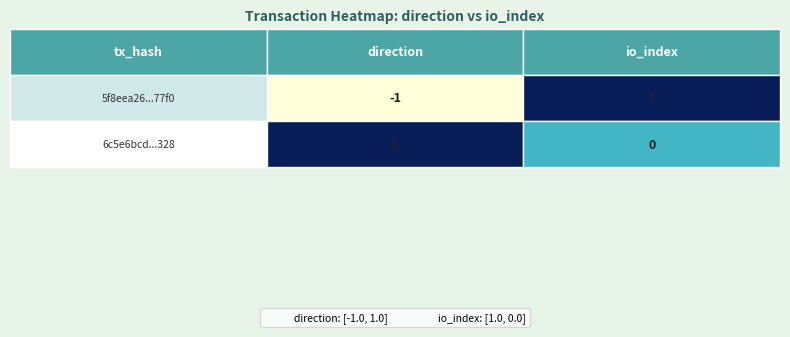

The value of 5f8eea26ac6d693532e5eb1ae06ac8c114f77f0 at 1 is 1. True or false?

True